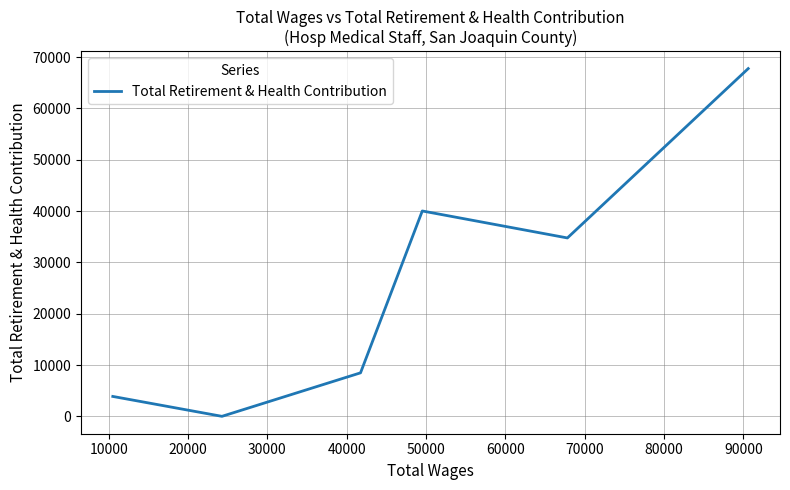

How many interior local valleys (lower than both neighbors) does the data have?

2